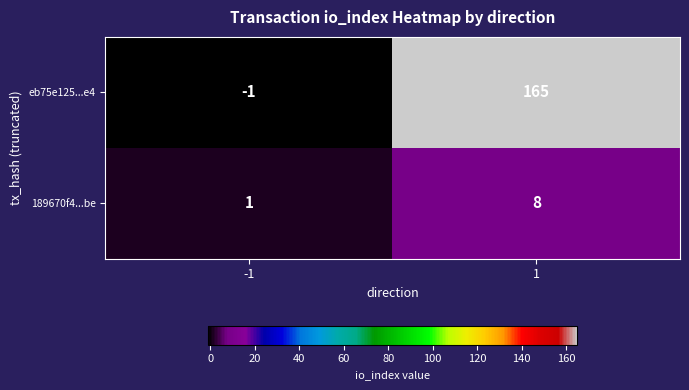

List the series in order of their peak value, highest first.

eb75e125...e4, 189670f4...be